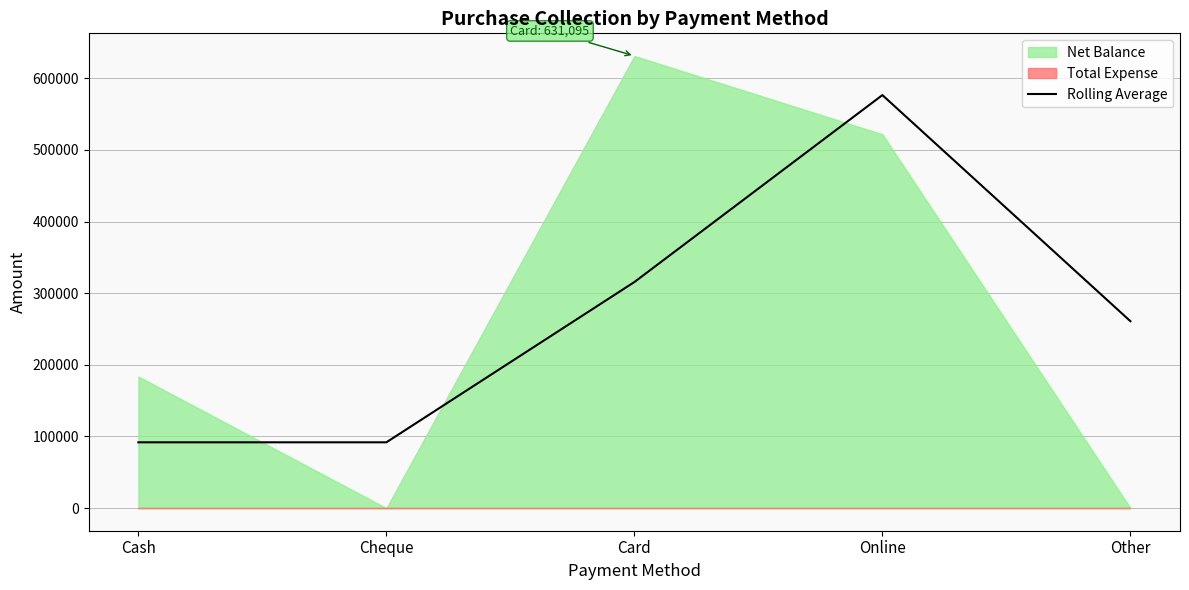

What is the change in value from Card to Online?

+260898.5